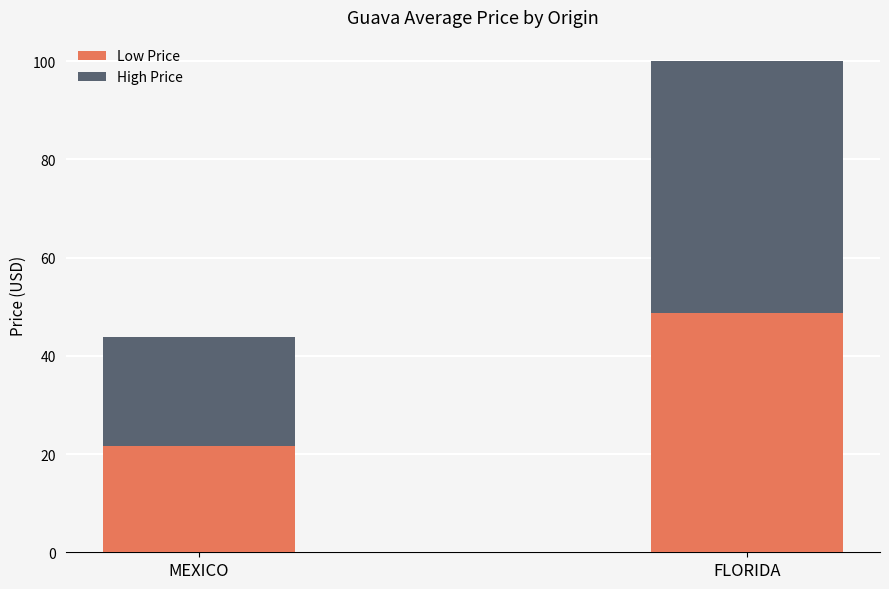

What is the highest value of the Low Price series?

48.8